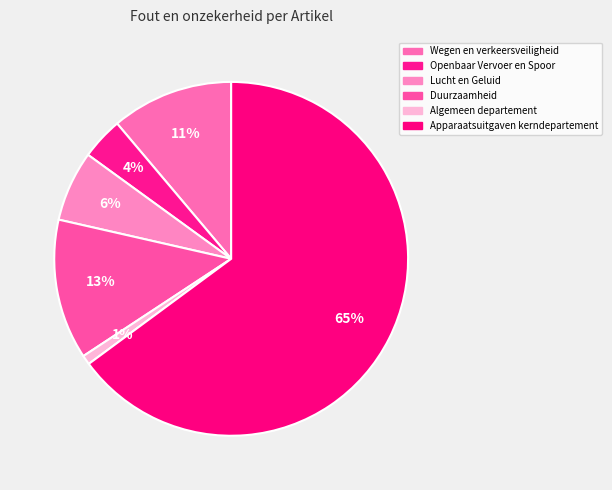

How much of the chart is everything except Lucht en Geluid?

93.6%